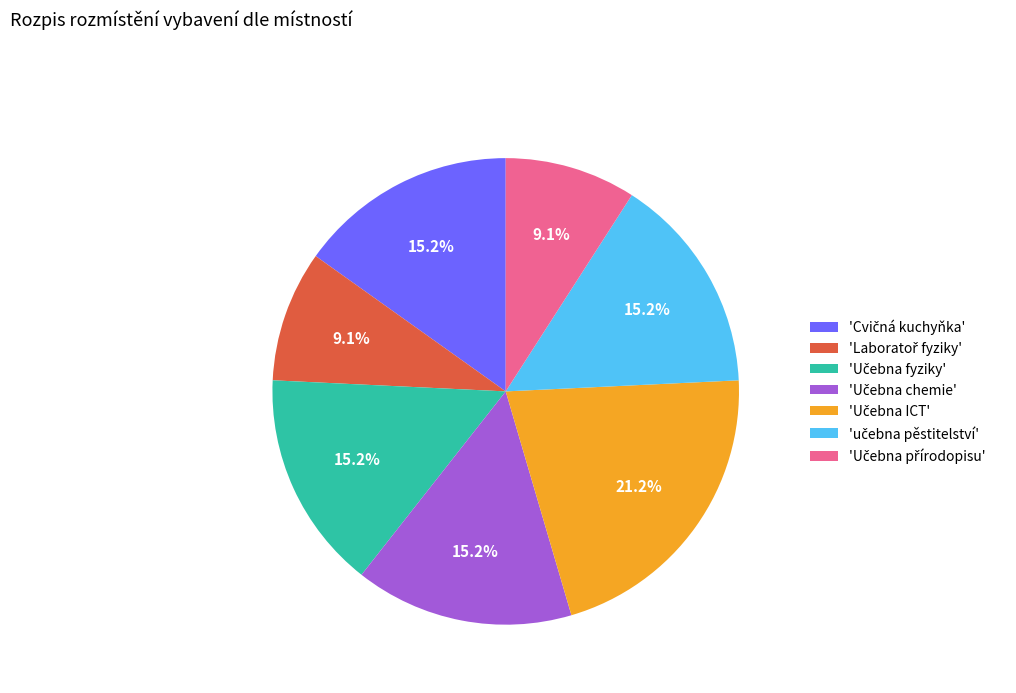

Is there any slice that represents more than half of the pie?

No